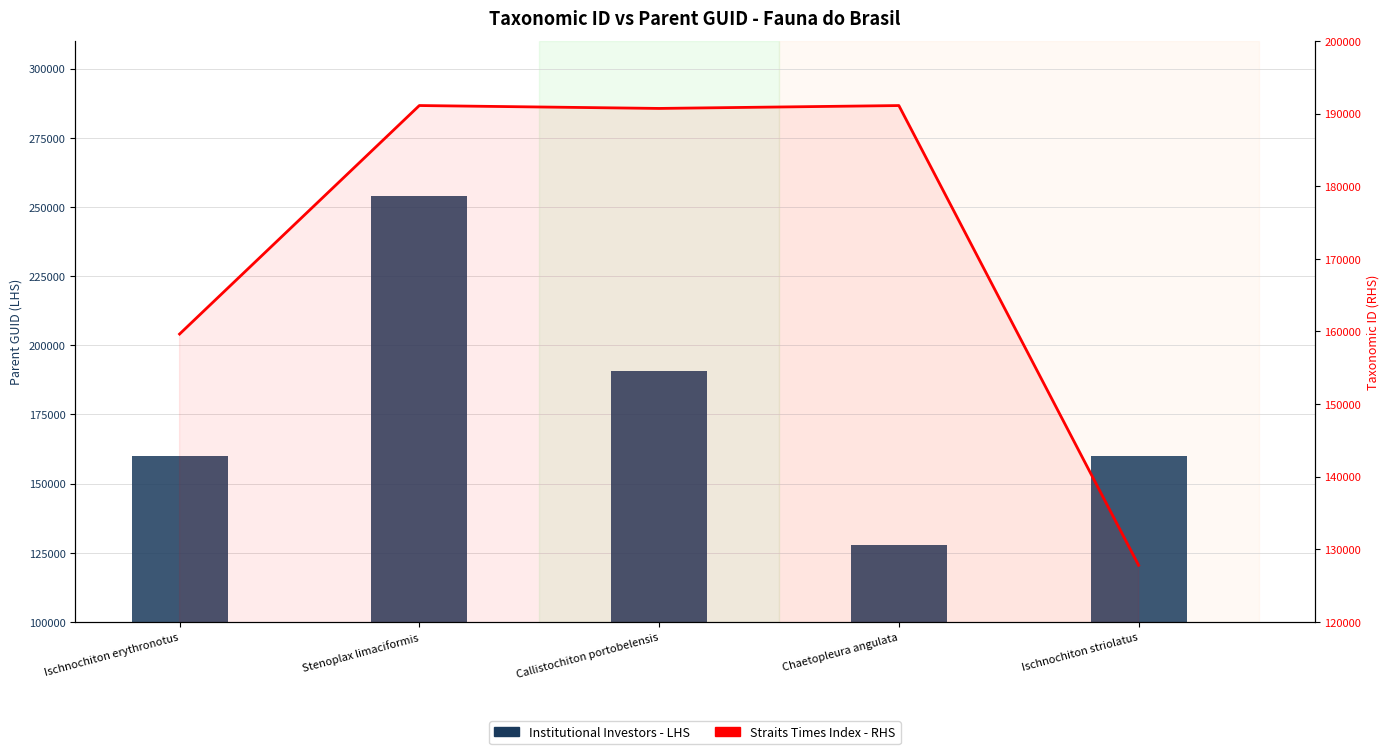

How many series are shown in this chart?

2